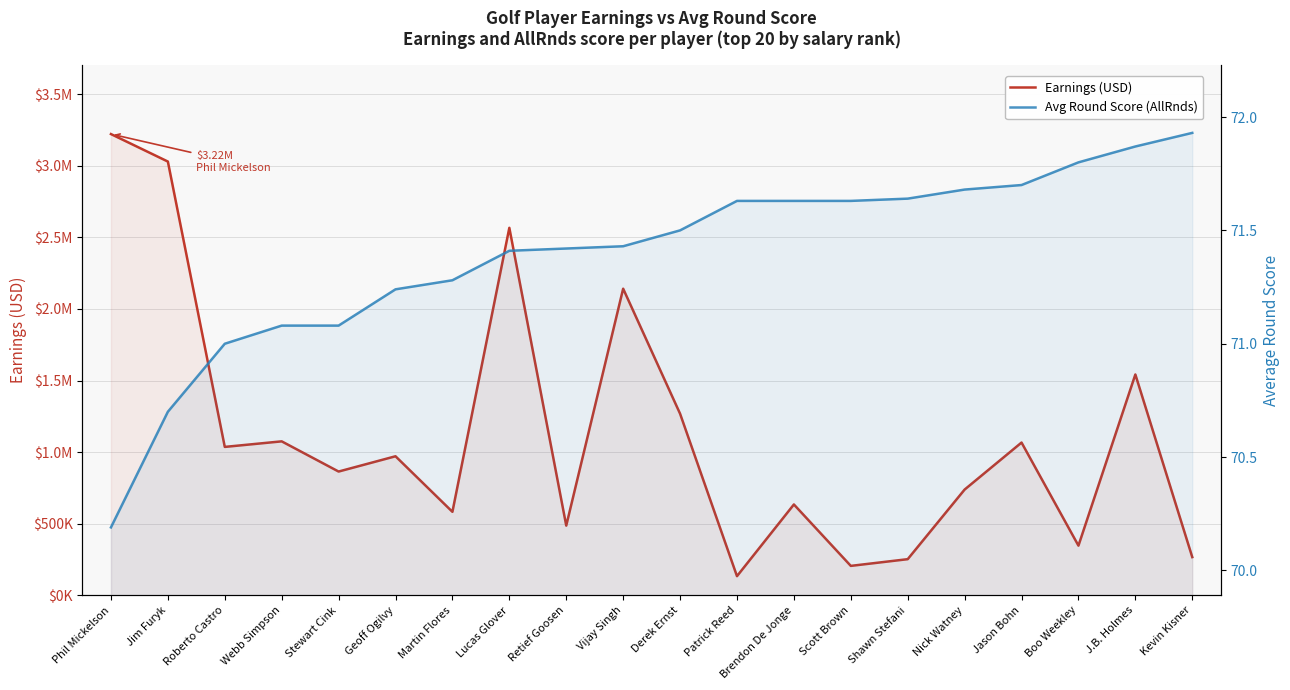

Reading left to right, what are all the values shown in this chart?

Earnings (USD): 3221118.0	3029173.0	1036886.0	1075653.0	864840.0	971532.0	583626.0	2566521.0	487378.0	2141493.0	1268748.0	134432.0	634986.0	206183.0	253031.0	739051.0	1067271.0	347487.0	1542673.0	267465.0
Avg Round Score (AllRnds): 70.2	70.7	71.0	71.1	71.1	71.2	71.3	71.4	71.4	71.4	71.5	71.6	71.6	71.6	71.6	71.7	71.7	71.8	71.9	71.9